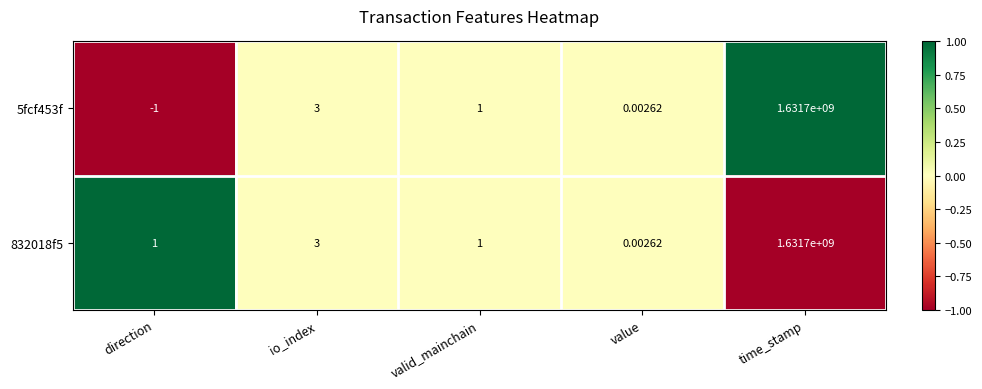

Which series changed the most between direction and time_stamp?

5fcf453f